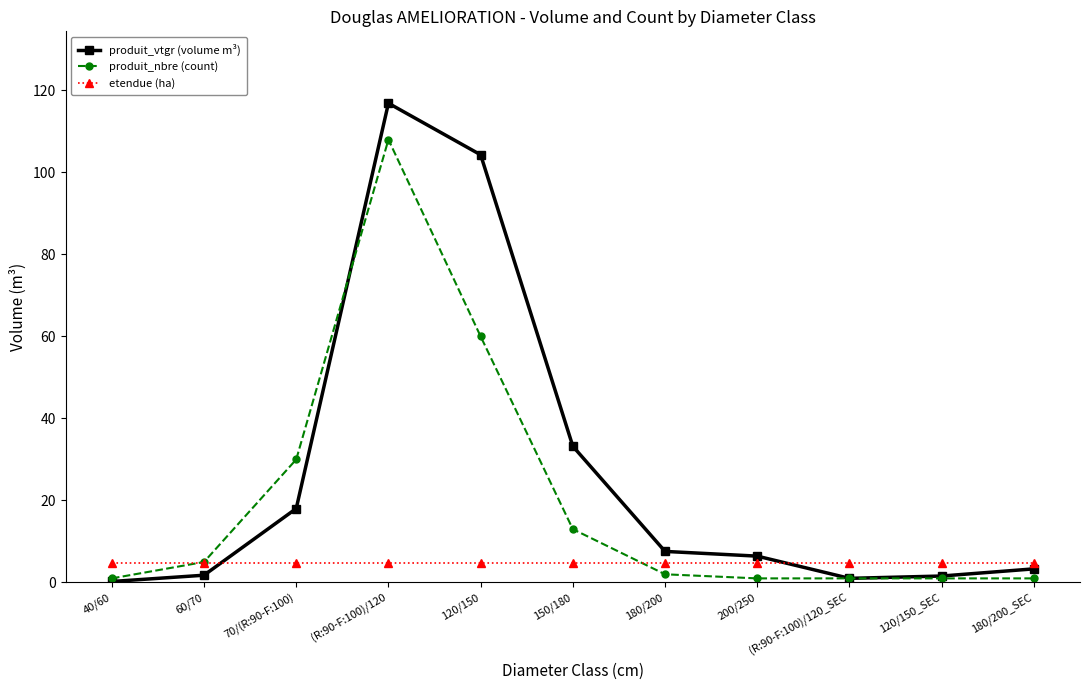

What is the maximum value shown in the chart?

116.9